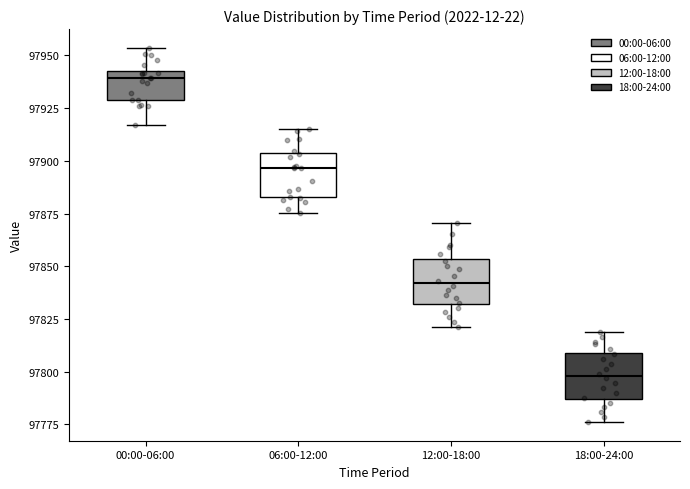

Which box's median line is the highest?

00:00-06:00